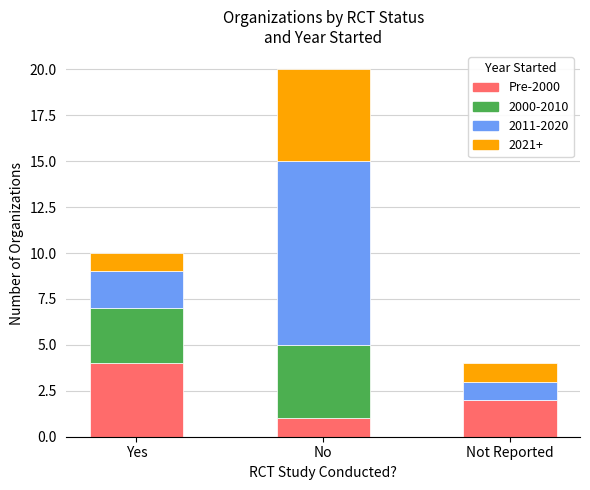

What is the highest value of the Pre-2000 series?

4